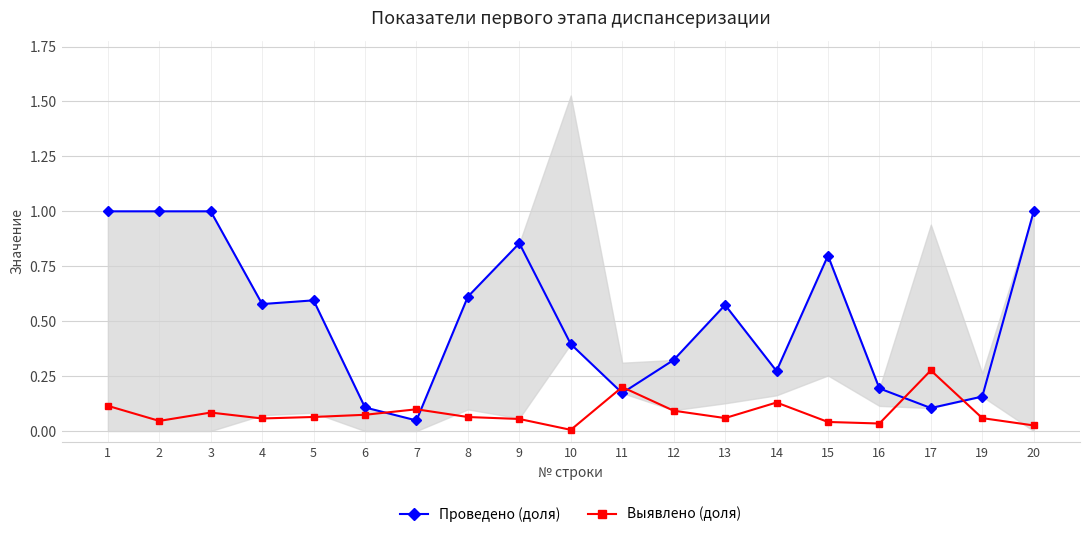

Between which two adjacent categories do Проведено (доля) and Выявлено (доля) first intersect?

6 and 7